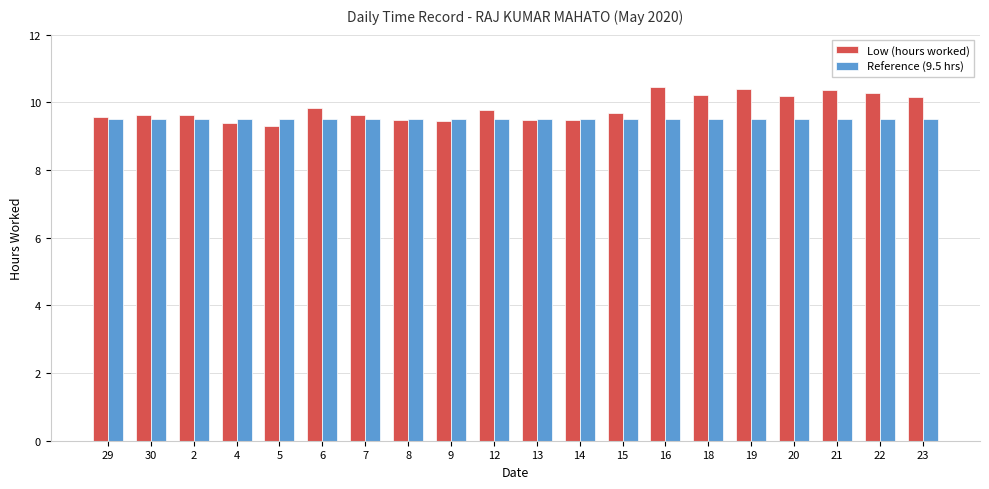

What is the label of the 16th bar from the left?

19